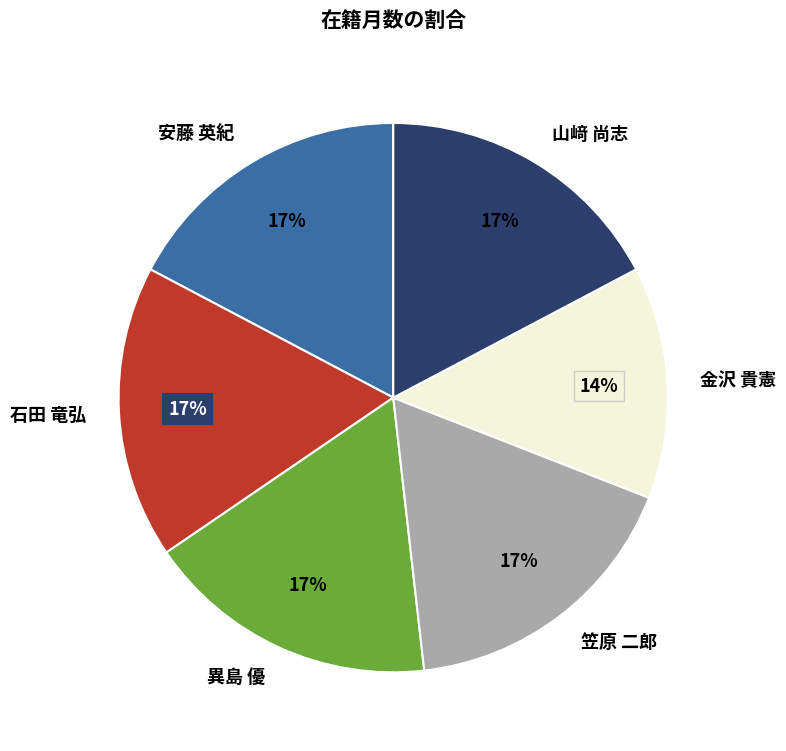

What is the smallest slice in the pie chart?

金沢 貴憲